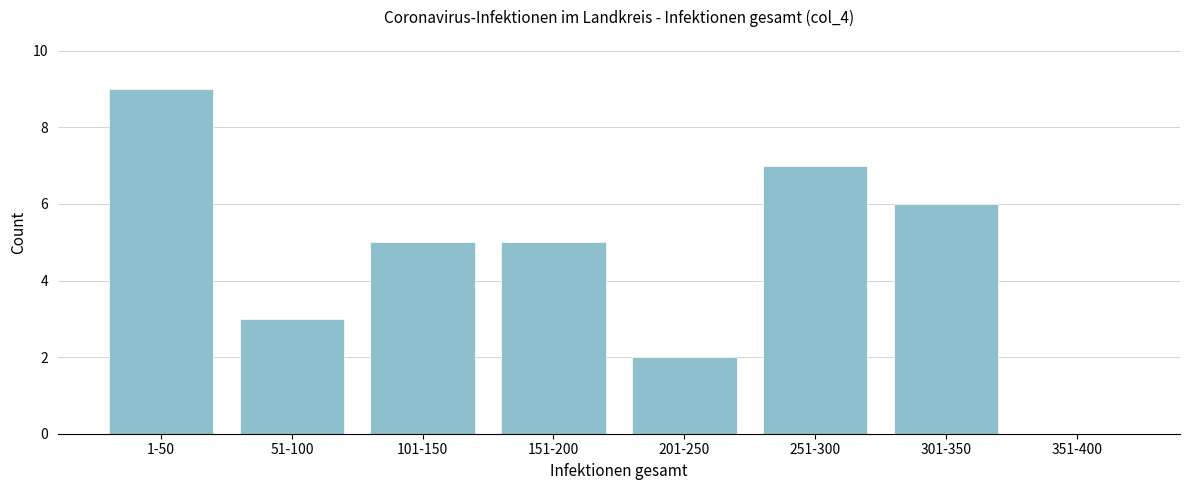

Reading left to right, what are all the values shown in this chart?

1-50=9	51-100=3	101-150=5	151-200=5	201-250=2	251-300=7	301-350=6	351-400=0